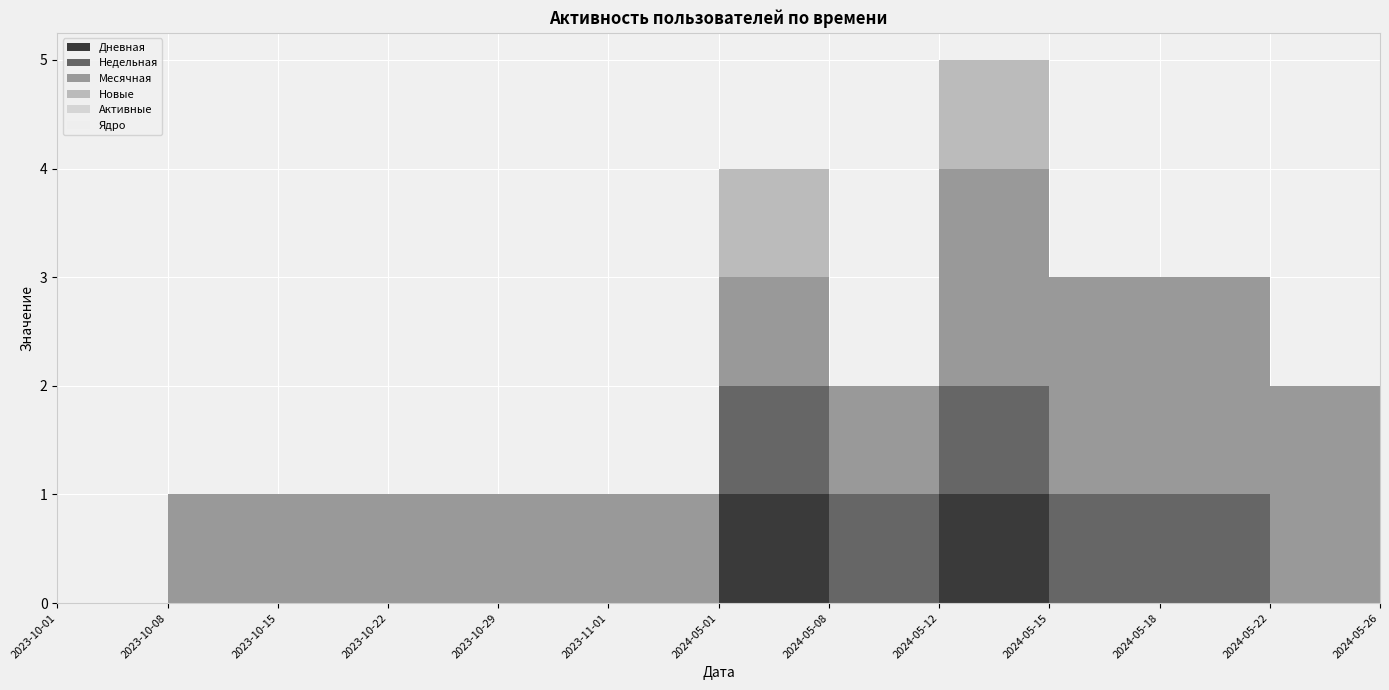

Reading right to left, list all the values displayed in this chart.

Дневная: 2024-05-26=0	2024-05-22=0	2024-05-18=0	2024-05-15=0	2024-05-12=1	2024-05-08=0	2024-05-01=1	2023-11-01=0	2023-10-29=0	2023-10-22=0	2023-10-15=0	2023-10-08=0	2023-10-01=0
Недельная: 2024-05-26=0	2024-05-22=0	2024-05-18=1	2024-05-15=1	2024-05-12=1	2024-05-08=1	2024-05-01=1	2023-11-01=0	2023-10-29=0	2023-10-22=0	2023-10-15=0	2023-10-08=0	2023-10-01=0
Месячная: 2024-05-26=2	2024-05-22=2	2024-05-18=2	2024-05-15=2	2024-05-12=2	2024-05-08=1	2024-05-01=1	2023-11-01=1	2023-10-29=1	2023-10-22=1	2023-10-15=1	2023-10-08=1	2023-10-01=0
Новые: 2024-05-26=0	2024-05-22=0	2024-05-18=0	2024-05-15=0	2024-05-12=1	2024-05-08=0	2024-05-01=1	2023-11-01=0	2023-10-29=0	2023-10-22=0	2023-10-15=0	2023-10-08=0	2023-10-01=0
Активные: 2024-05-26=0	2024-05-22=0	2024-05-18=0	2024-05-15=0	2024-05-12=0	2024-05-08=0	2024-05-01=0	2023-11-01=0	2023-10-29=0	2023-10-22=0	2023-10-15=0	2023-10-08=0	2023-10-01=0
Ядро: 2024-05-26=0	2024-05-22=0	2024-05-18=0	2024-05-15=0	2024-05-12=0	2024-05-08=0	2024-05-01=0	2023-11-01=0	2023-10-29=0	2023-10-22=0	2023-10-15=0	2023-10-08=0	2023-10-01=0